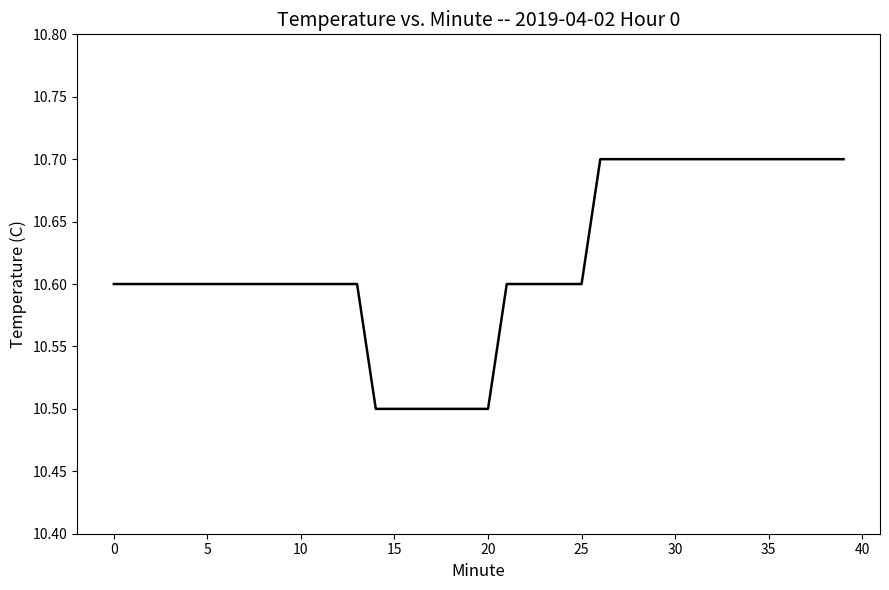

What is the minimum value shown in the chart?

10.5